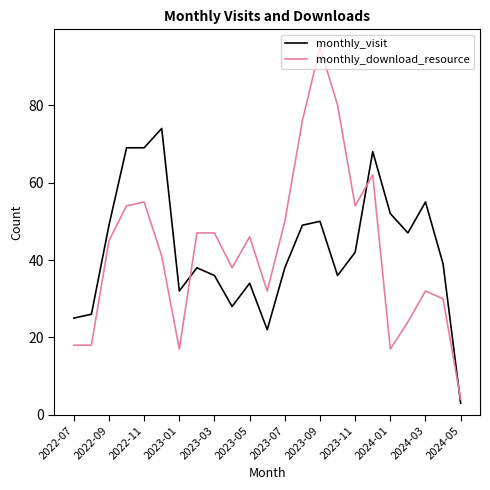

What is the minimum value for monthly_download_resource?

4